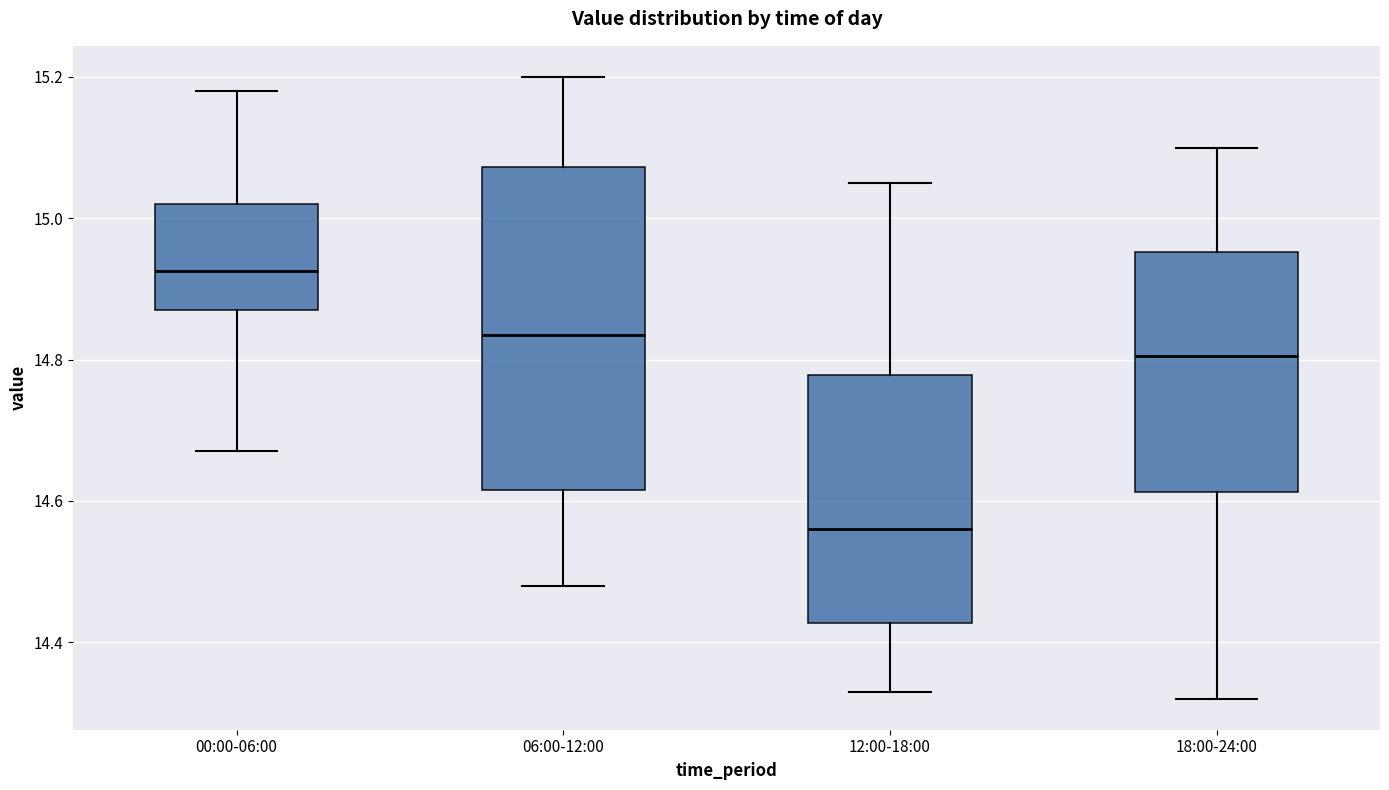

Where is the upper edge of the box for 18:00-24:00 on the y-axis? The values are not printed on the chart, so give them approximately, as read against the axis.

14.96